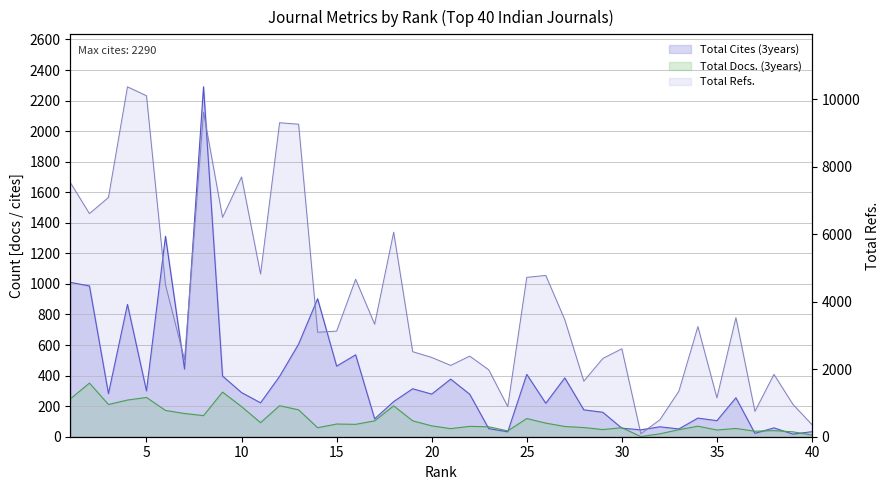

At which label does Total Docs. (3years) first exceed 81?

1